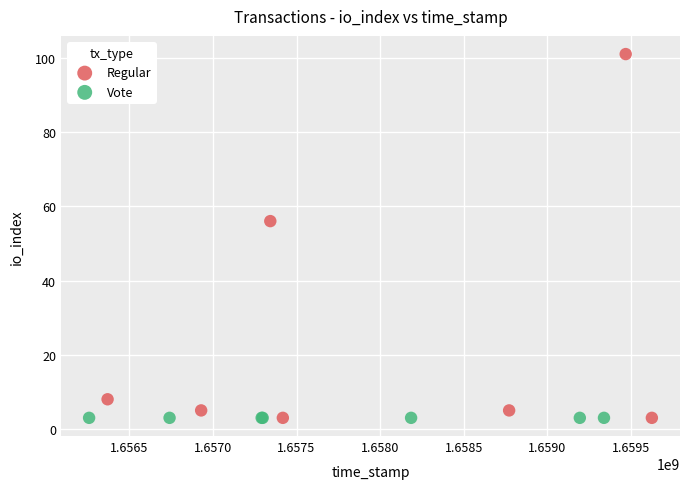

What are all the series names shown in the legend?

Regular, Vote